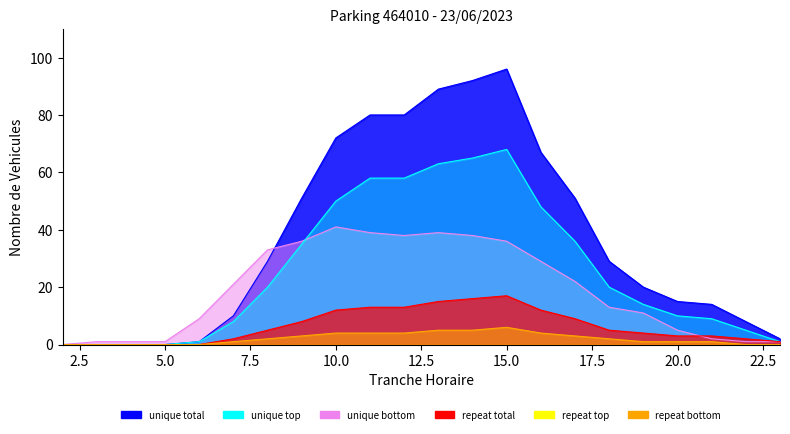

At which label does unique top first exceed 20?

9